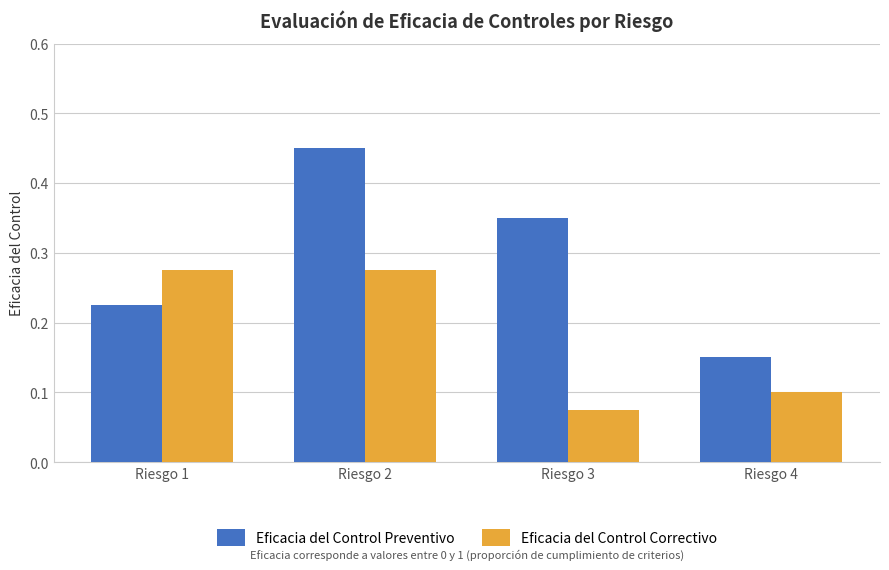

At which label is Eficacia del Control Correctivo closest to 0?

Riesgo 3